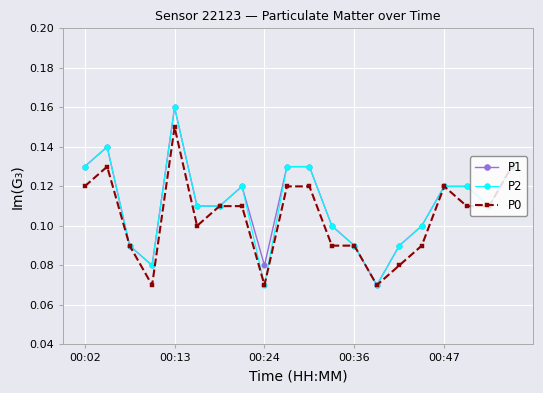

Count the P0 values in the range 0 to 1.

20